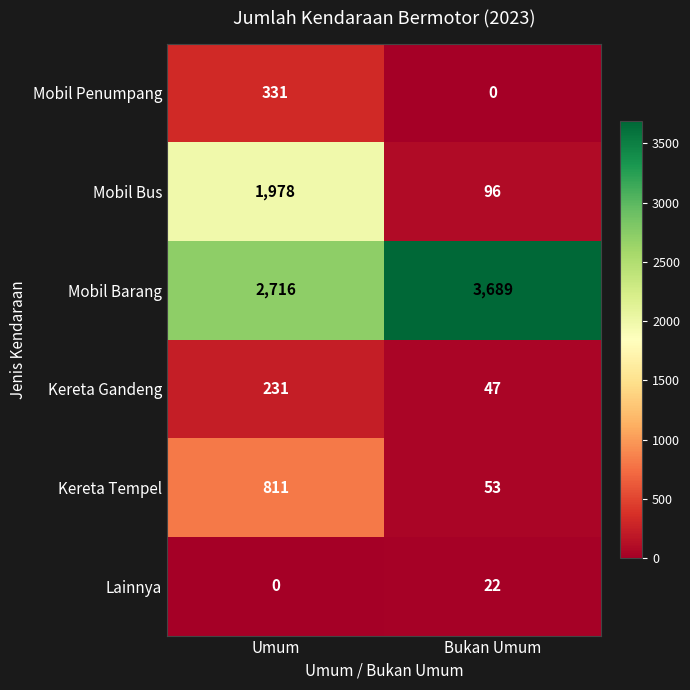

What is the sum of all Kereta Gandeng values?

278